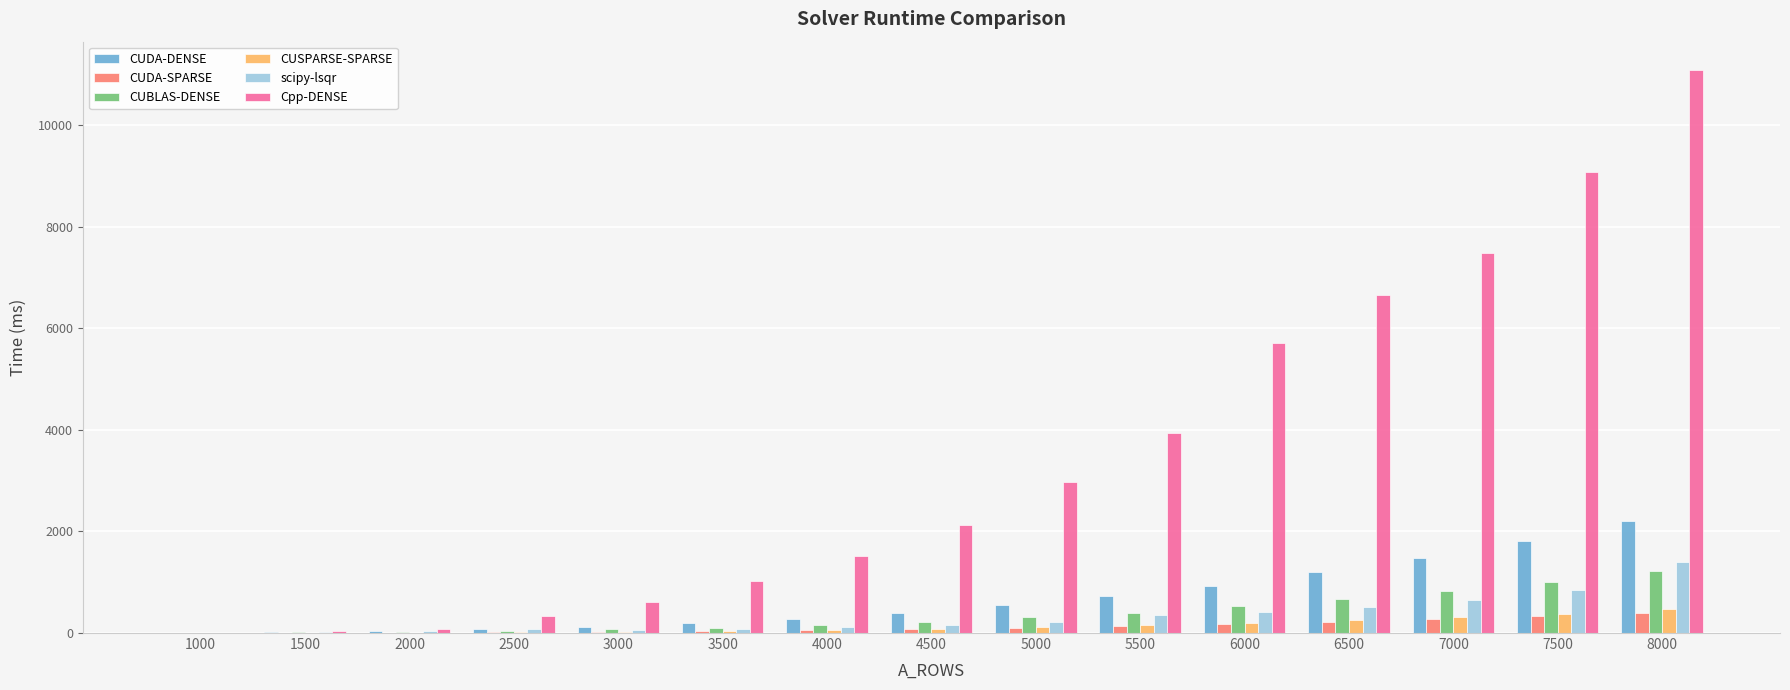

How many groups of bars are there?

15